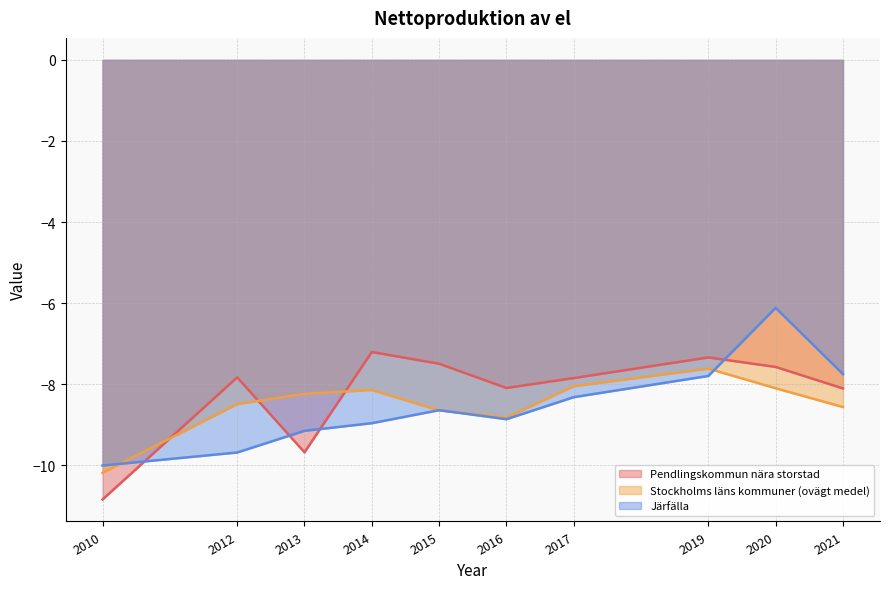

The Pendlingskommun nära storstad series shows -7.2 at 2014. True or false?

True